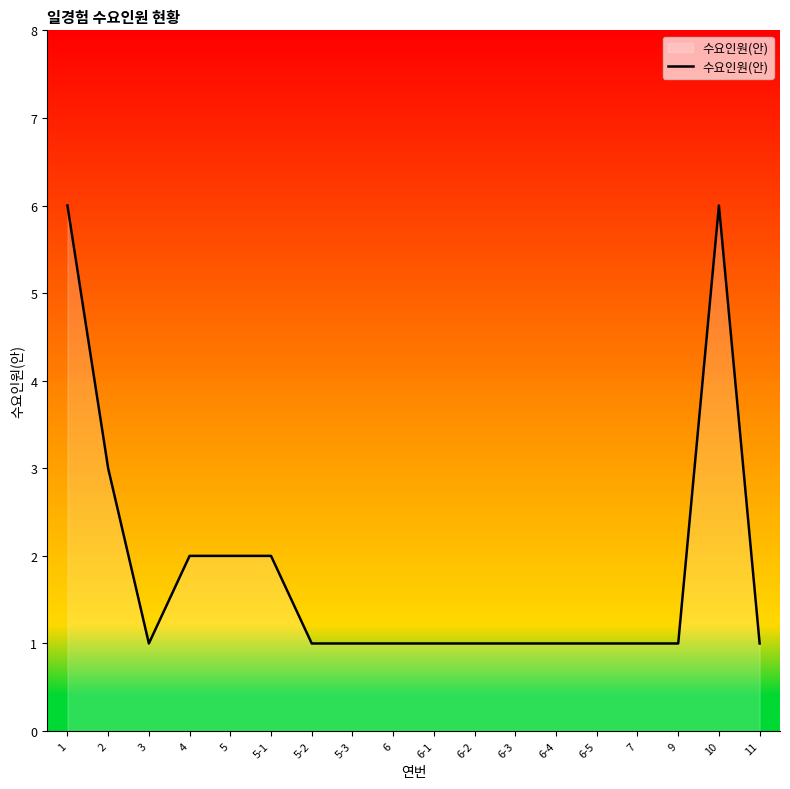

Which has a higher value, 1 or 6-3?

1